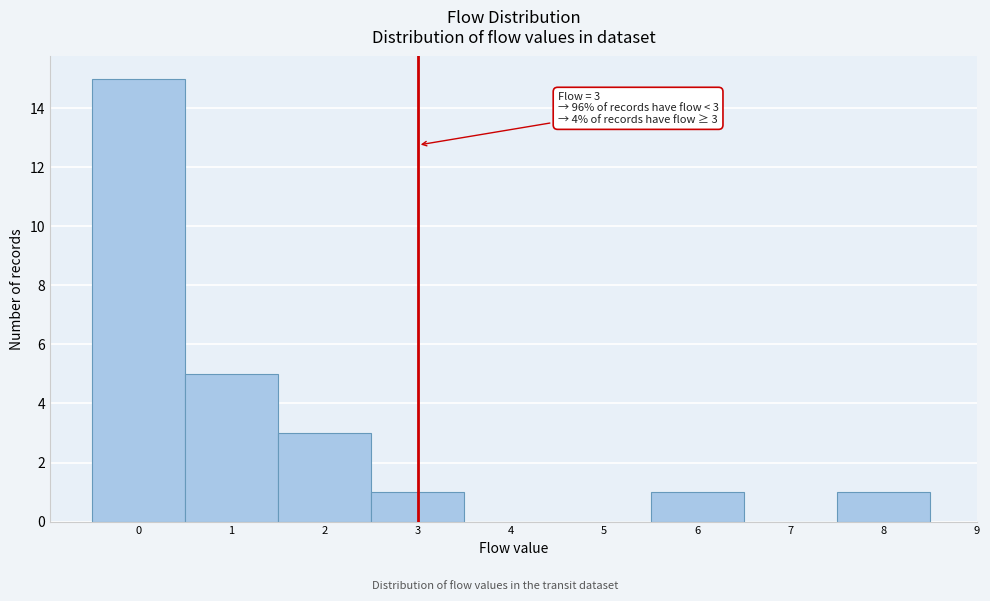

Over which range of the x-axis is the bar tallest?

-0.5 to 0.5